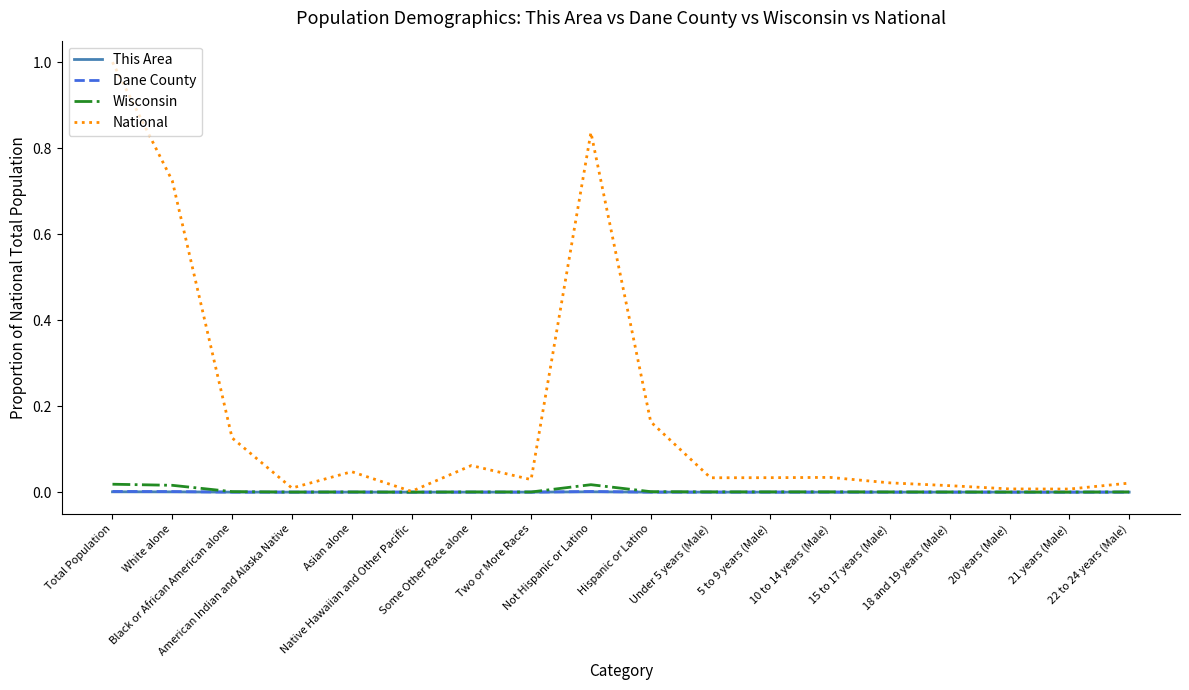

What is the greatest value displayed?

1.0